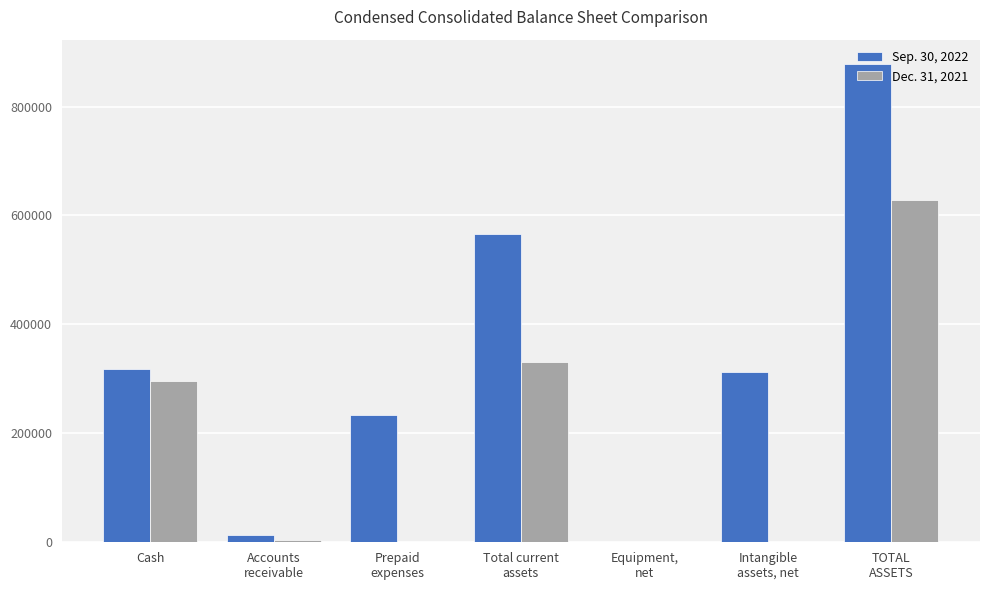

Which series has the largest total across all categories?

Sep. 30, 2022